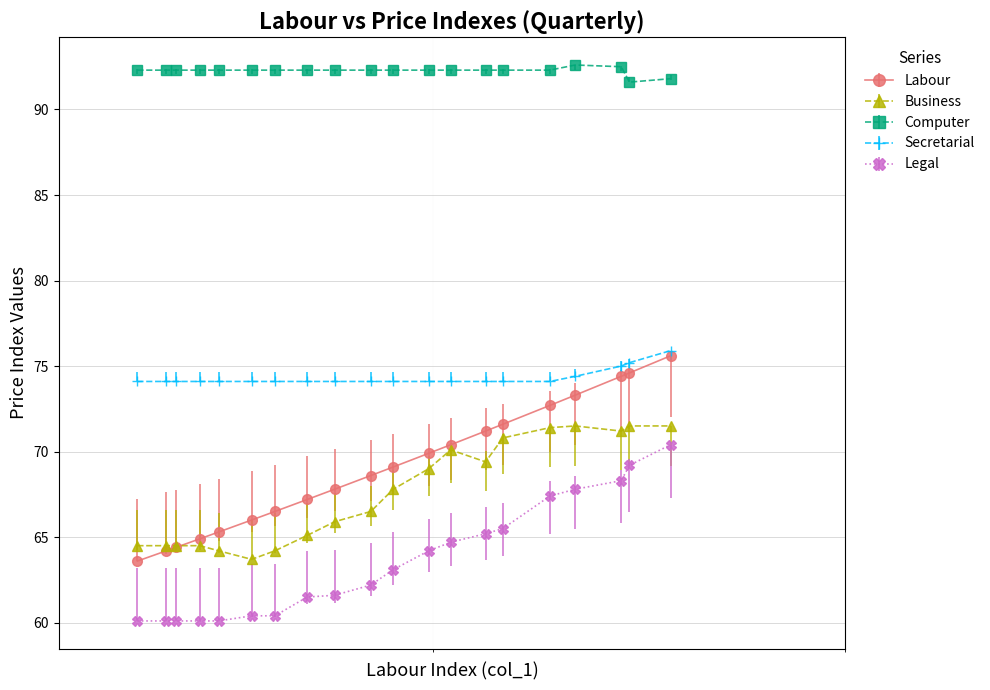

What is the value of the Labour point at the 9th from the left?

67.8